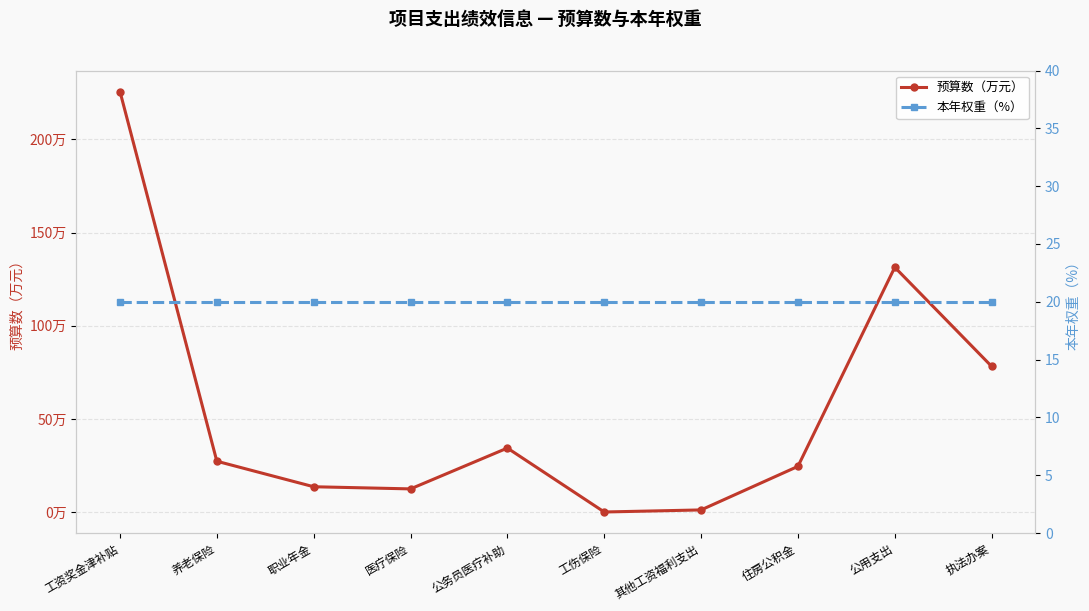

Which category has the highest value in the 本年权重（%） series?

工资奖金津补贴